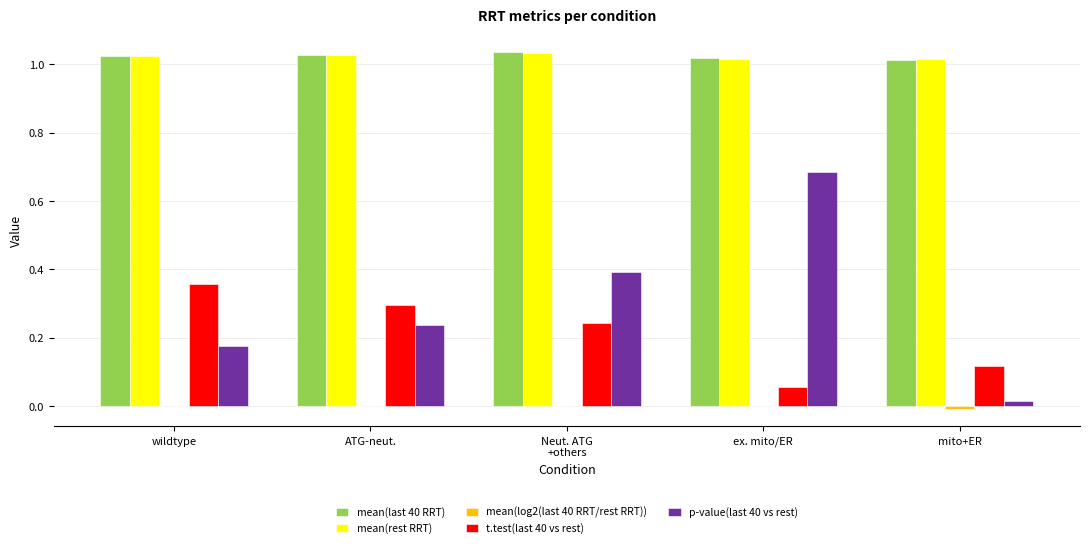

Which category has the highest value in the p-value(last 40 vs rest) series?

ex. mito/ER